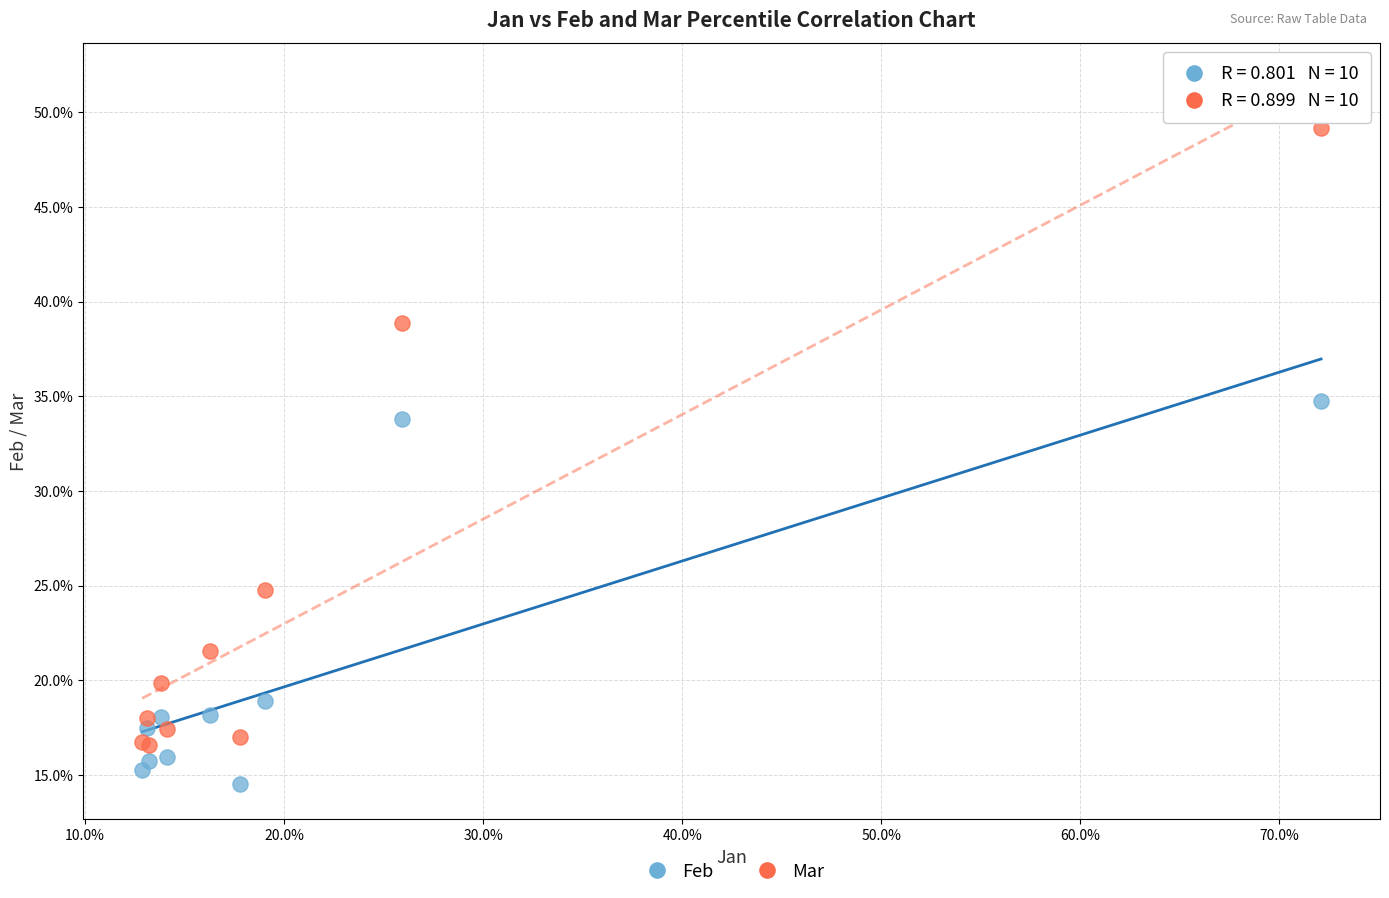

What are all the series names shown in the legend?

Feb, Mar